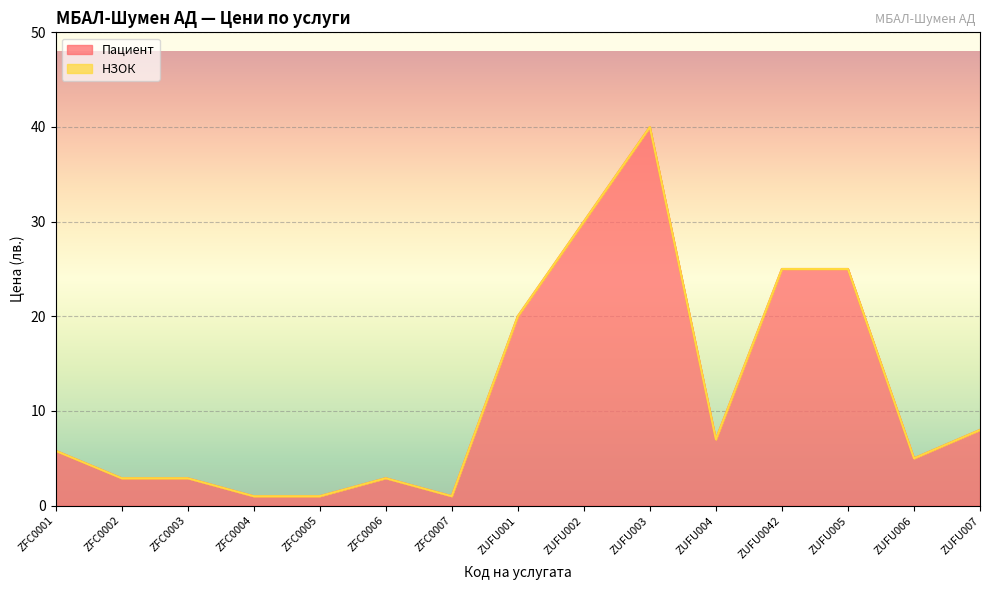

What is the average value?

11.8